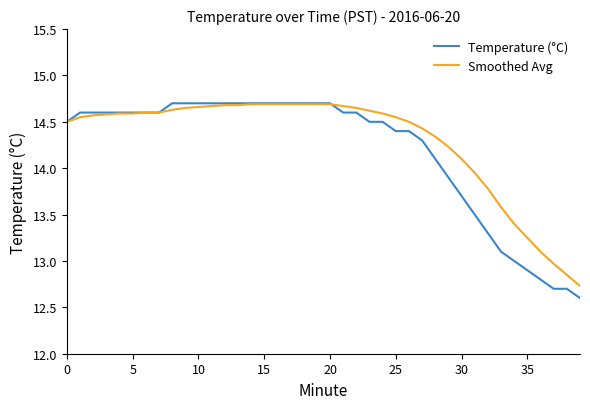

Which series has the largest range (max minus min)?

Temperature (°C)